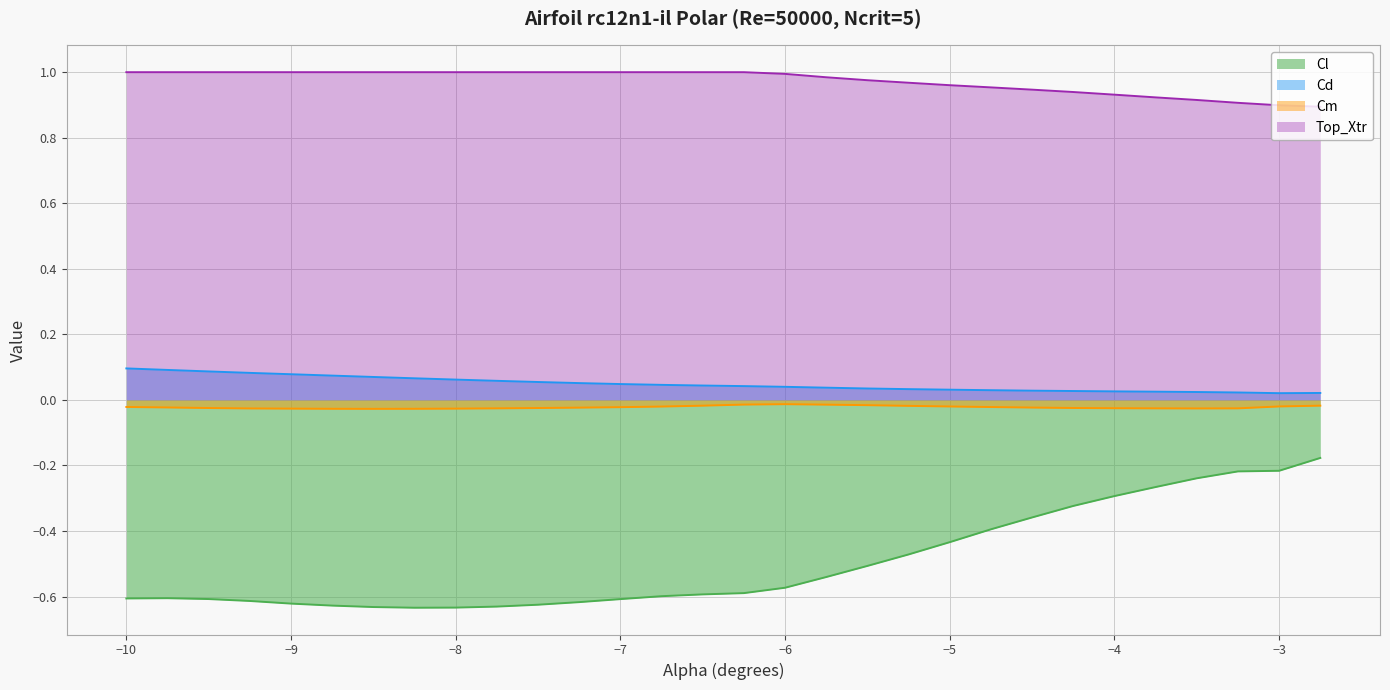

Reading left to right, transcribe all the data shown in this chart.

Cl: -0.6	-0.6	-0.6	-0.6	-0.6	-0.6	-0.6	-0.6	-0.6	-0.6	-0.6	-0.6	-0.6	-0.6	-0.6	-0.6	-0.6	-0.5	-0.5	-0.5	-0.4	-0.4	-0.4	-0.3	-0.3	-0.3	-0.2	-0.2	-0.2	-0.2
Cd: 0.1	0.1	0.1	0.1	0.1	0.1	0.1	0.1	0.1	0.1	0.1	0.1	0.0	0.0	0.0	0.0	0.0	0.0	0.0	0.0	0.0	0.0	0.0	0.0	0.0	0.0	0.0	0.0	0.0	0.0
Cm: -0.0	-0.0	-0.0	-0.0	-0.0	-0.0	-0.0	-0.0	-0.0	-0.0	-0.0	-0.0	-0.0	-0.0	-0.0	-0.0	-0.0	-0.0	-0.0	-0.0	-0.0	-0.0	-0.0	-0.0	-0.0	-0.0	-0.0	-0.0	-0.0	-0.0
Top_Xtr: 1.0	1.0	1.0	1.0	1.0	1.0	1.0	1.0	1.0	1.0	1.0	1.0	1.0	1.0	1.0	1.0	1.0	1.0	1.0	1.0	1.0	1.0	0.9	0.9	0.9	0.9	0.9	0.9	0.9	0.9